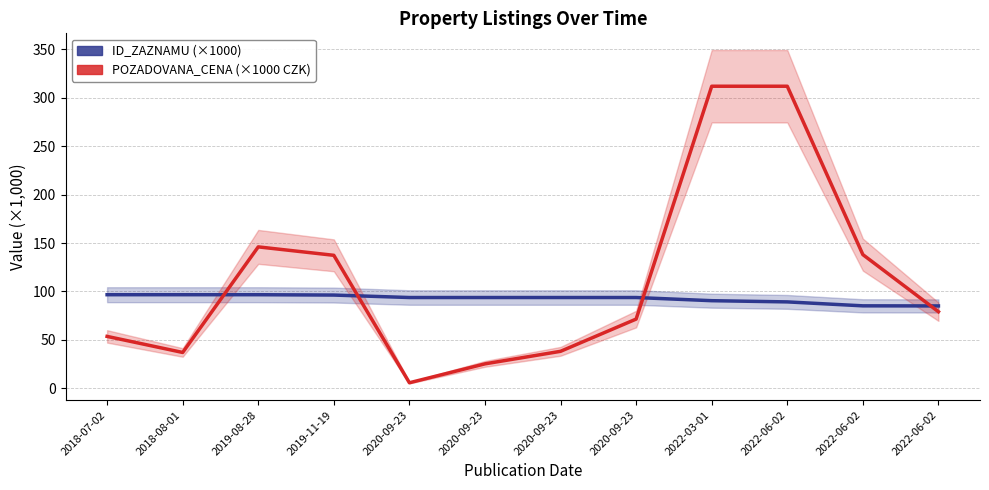

Rank the series at 2020-09-23 from lowest to highest value.

POZADOVANA_CENA (×1000 CZK), ID_ZAZNAMU (×1000)